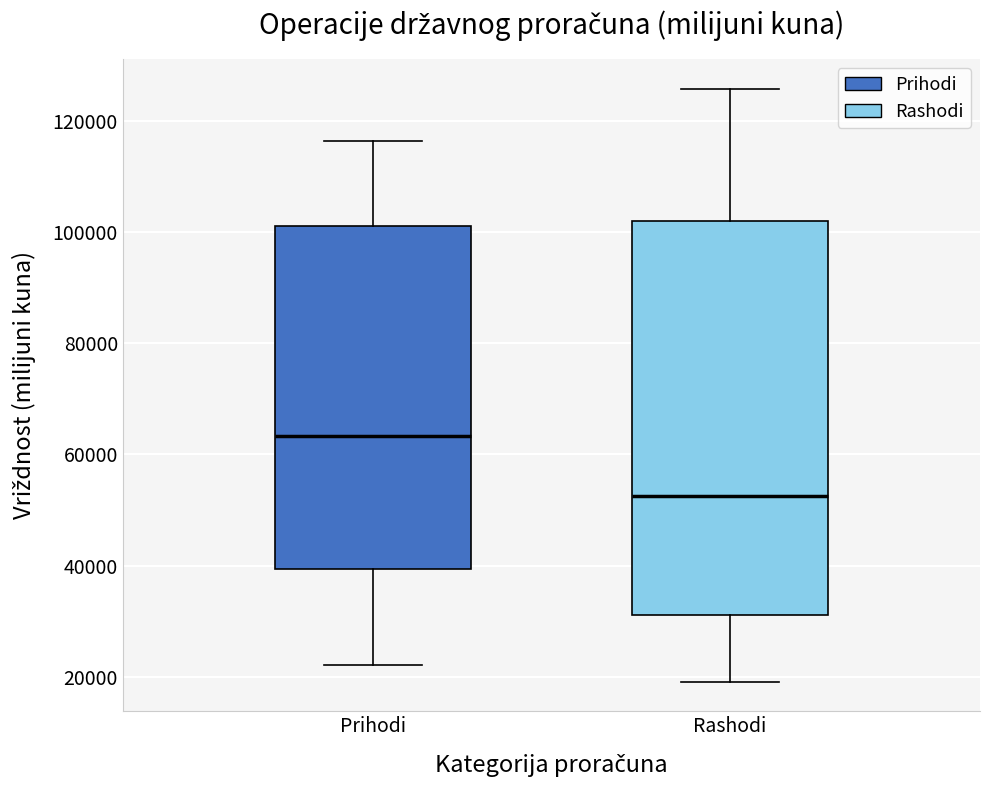

Which box is the tallest, from its lower edge to its upper edge?

Rashodi